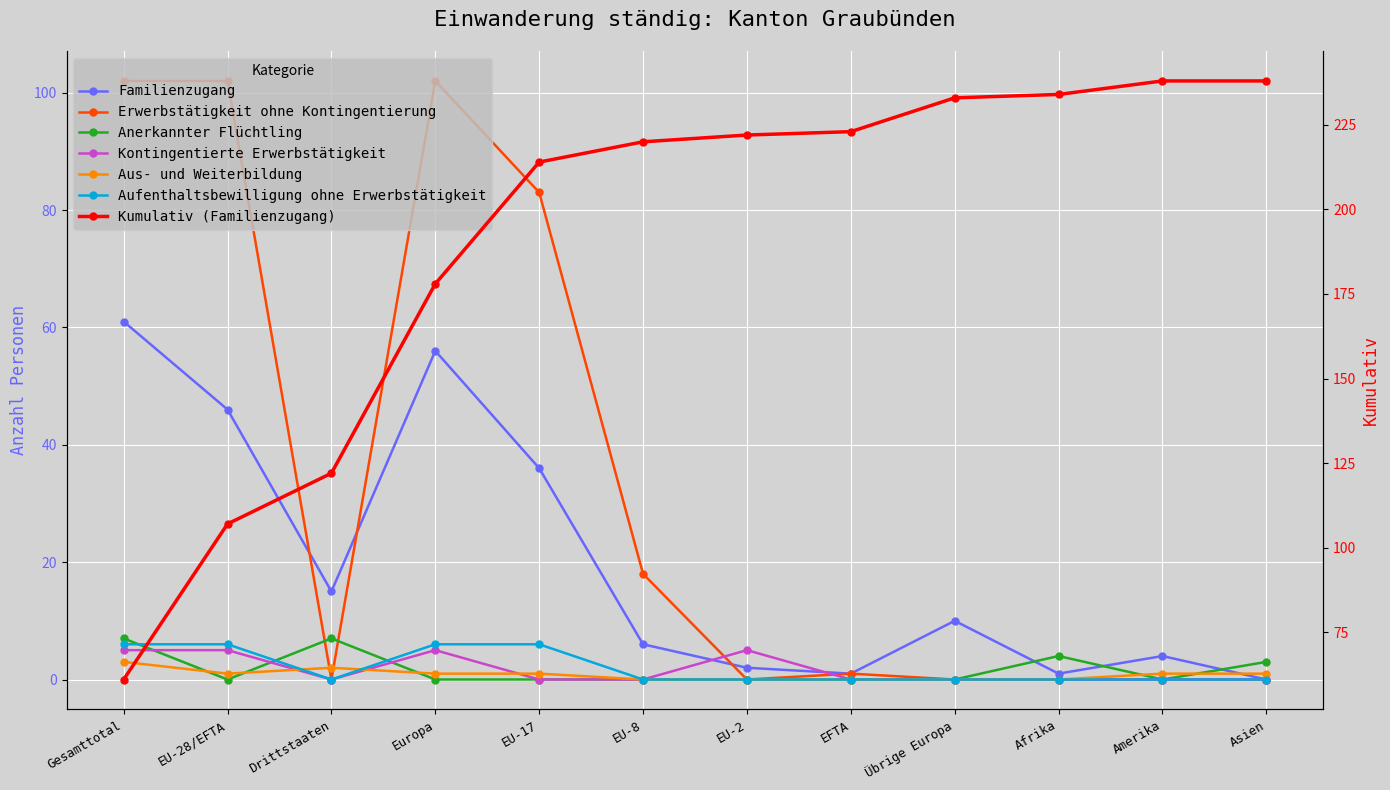

What is the difference between the highest and lowest values at EU-28/EFTA?

102